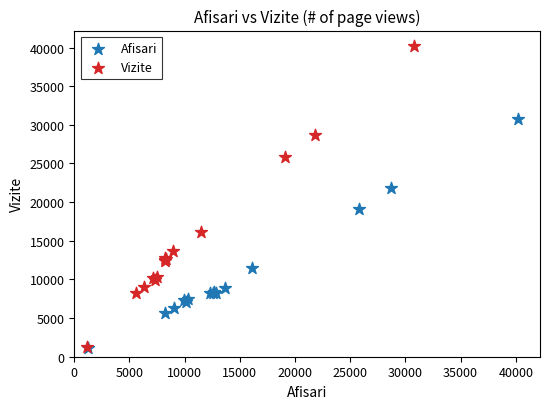

Which series has the largest Y range (max minus min)?

Vizite